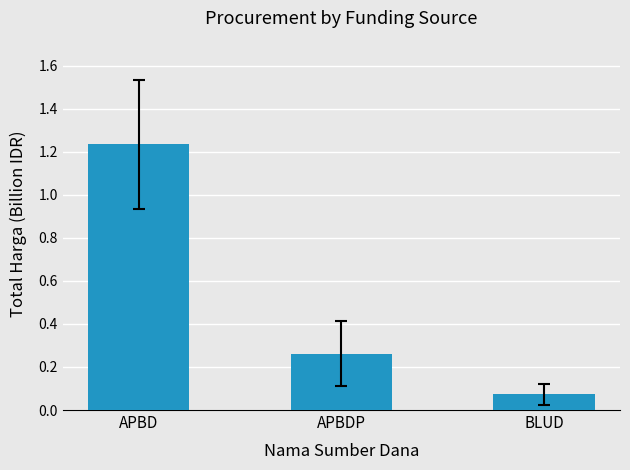

The chart shows a value of 0.1 at APBDP. True or false?

False